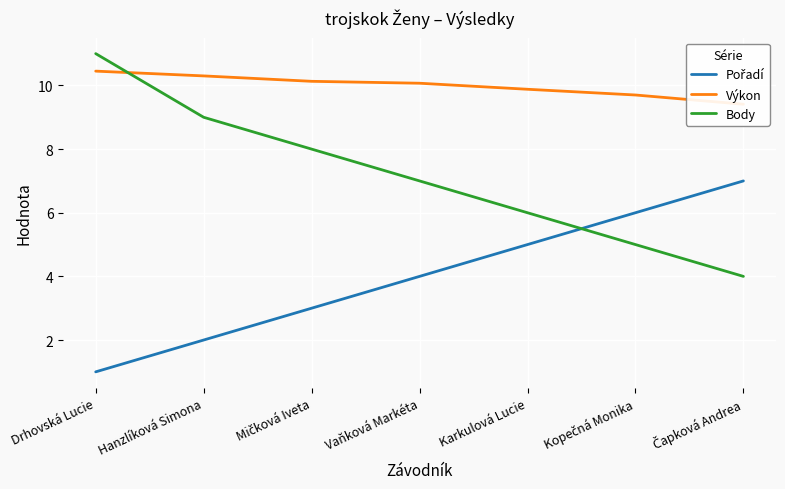

List the series in order of their peak value, lowest first.

Pořadí, Výkon, Body